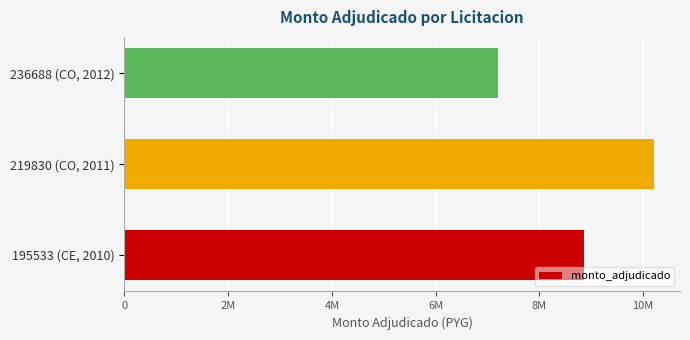

How many values are between 7200000 and 10200000?

3